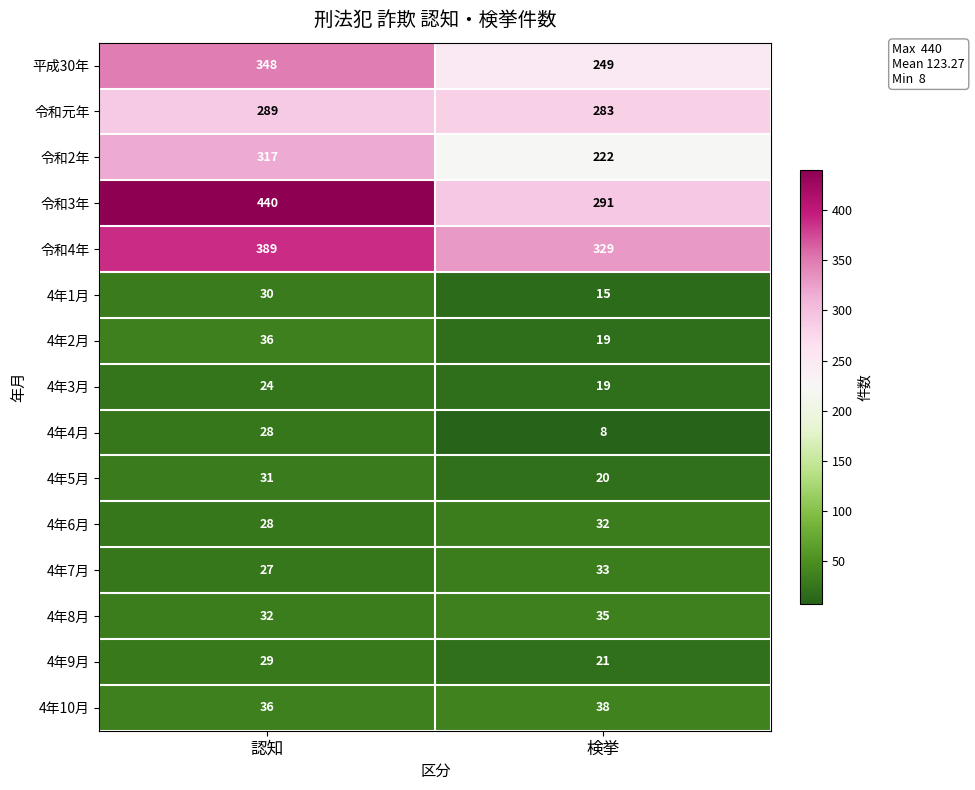

Rank the series by their maximum value, from lowest to highest.

4年3月, 4年4月, 4年9月, 4年1月, 4年5月, 4年6月, 4年7月, 4年8月, 4年2月, 4年10月, 令和元年, 令和2年, 平成30年, 令和4年, 令和3年